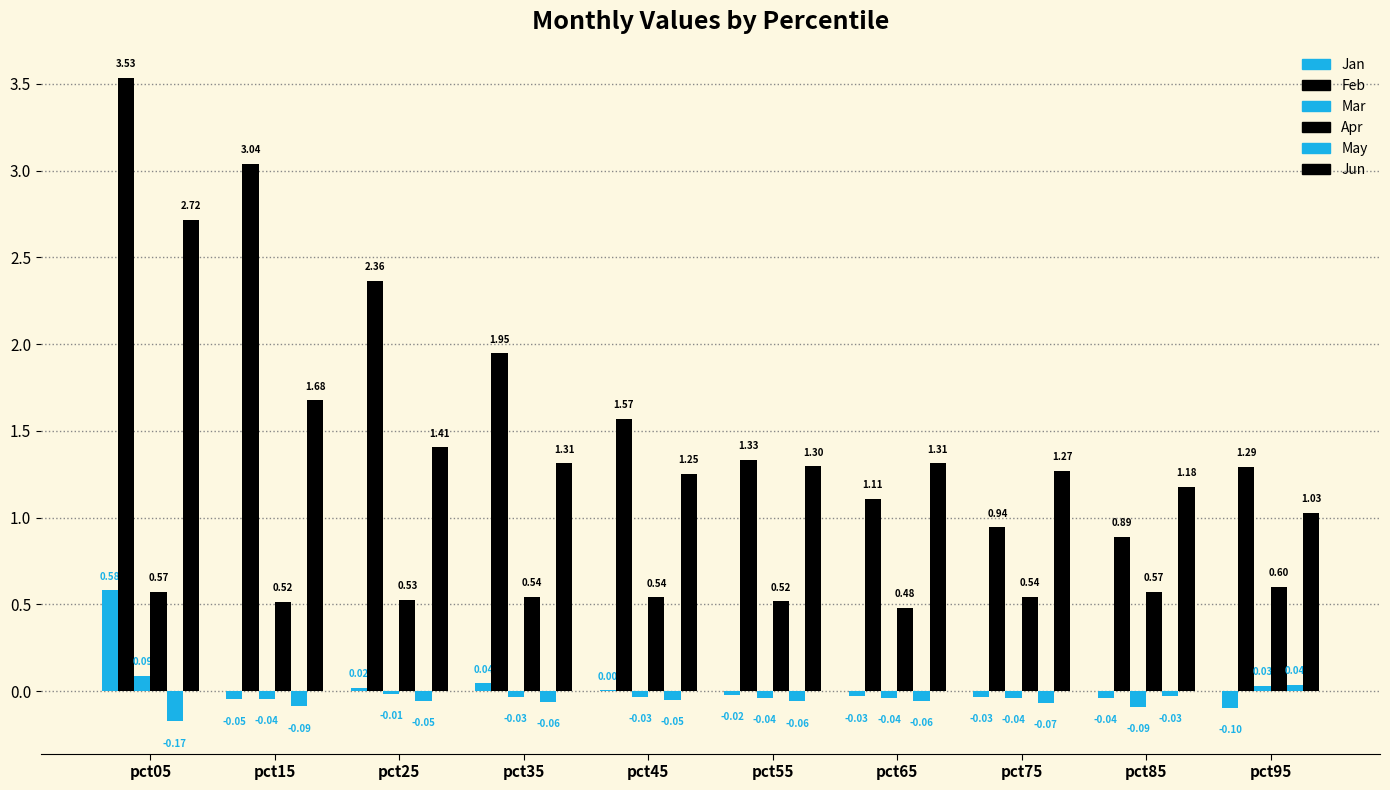

How many values in Jan are above zero?

4